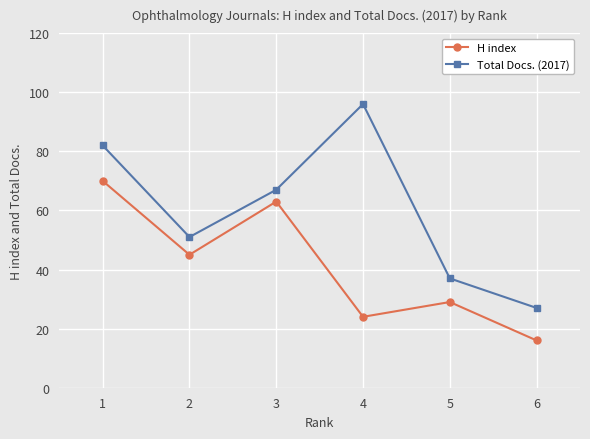

In Total Docs. (2017), how many points are higher than both neighbors (excluding endpoints)?

1